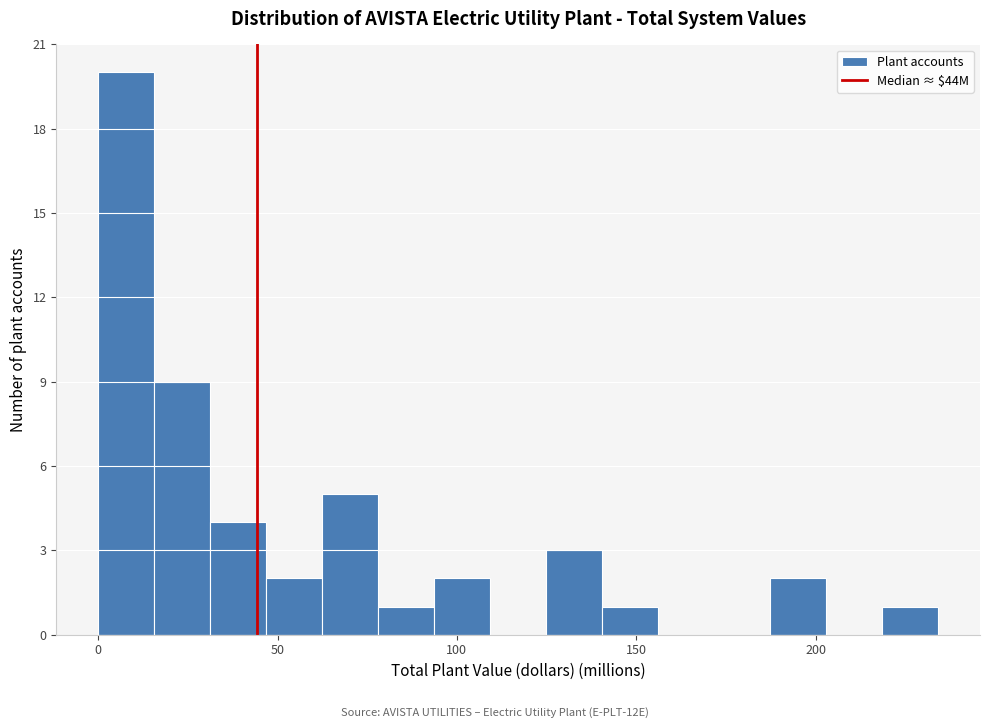

Read against the x-axis, roughly where is the centre of the tallest bar?

10